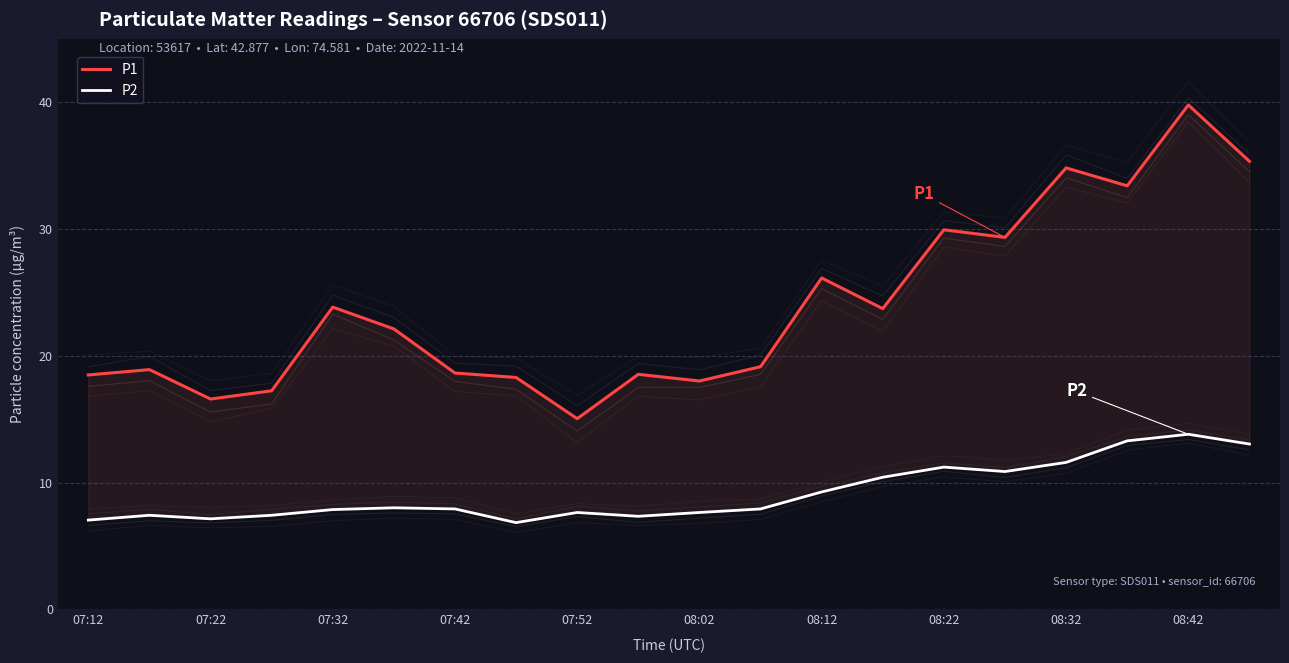

What is the value of the P1 point at the 16th from the left?

29.4